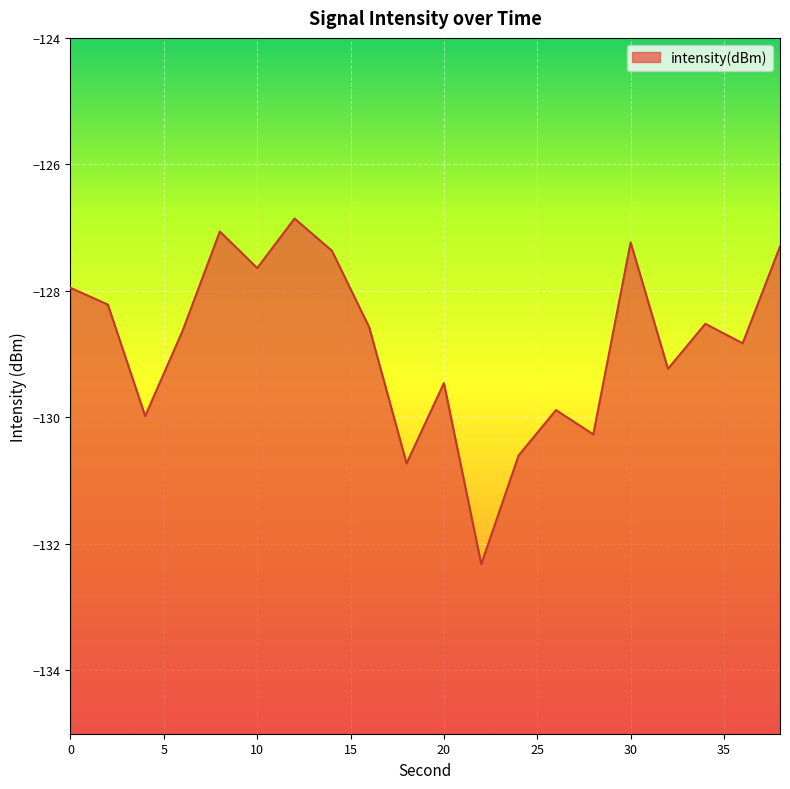

Count the number of categories in the chart.

20